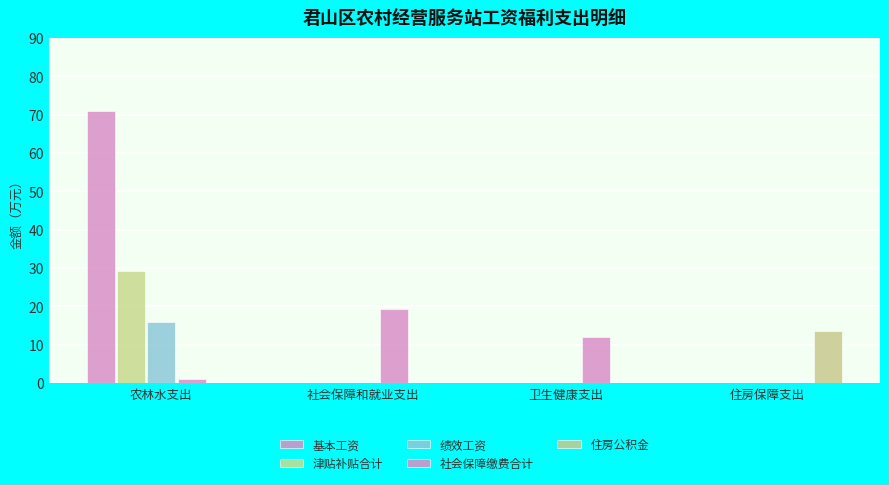

What is the average value of the 住房公积金 series?

3.4